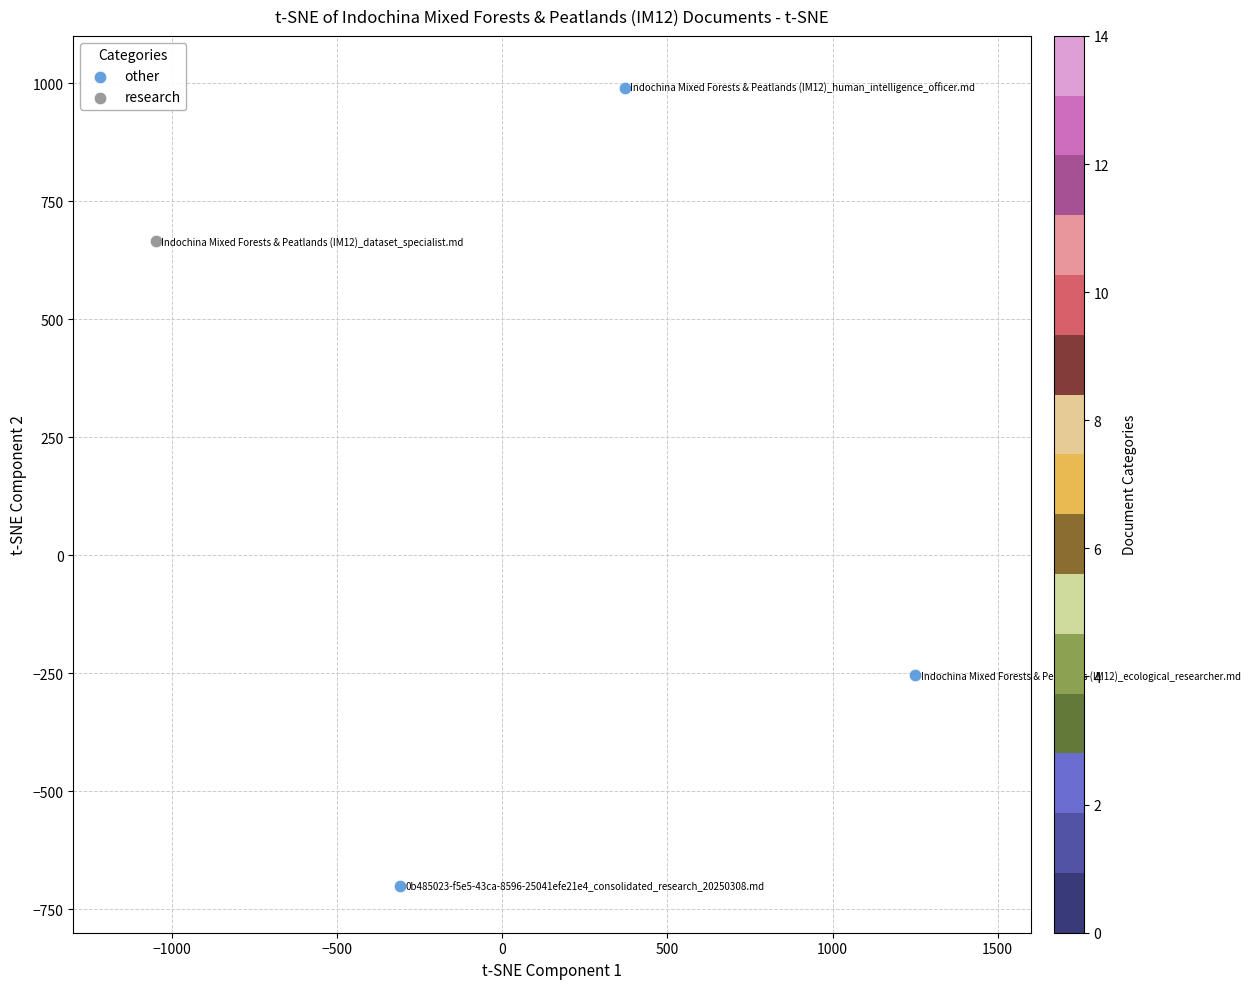

What are all the series names shown in the legend?

other, research